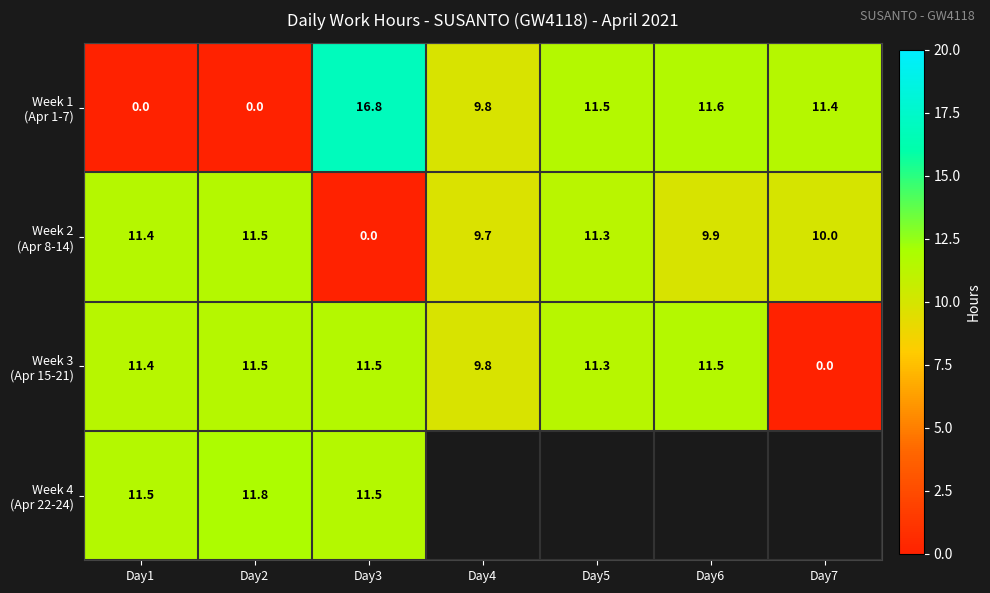

How many data points does each series have?

7